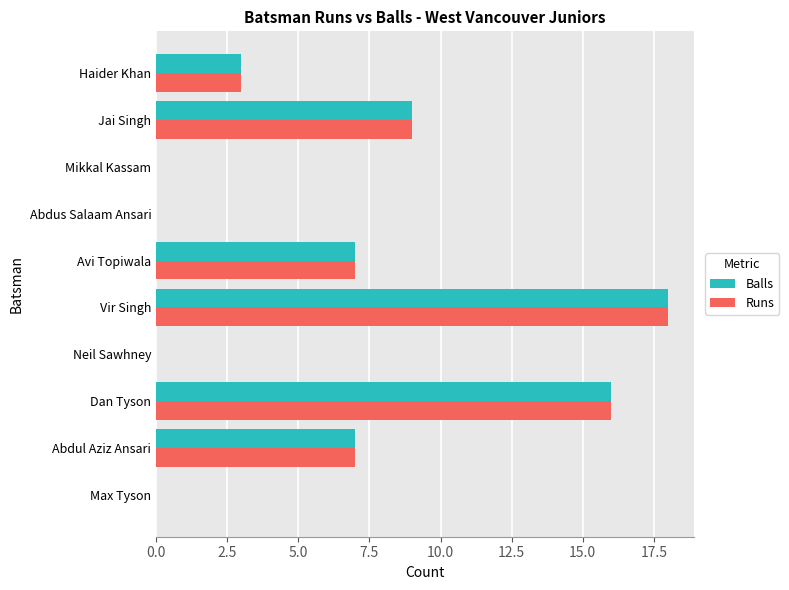

Where is Balls nearest to the value 9?

Jai Singh